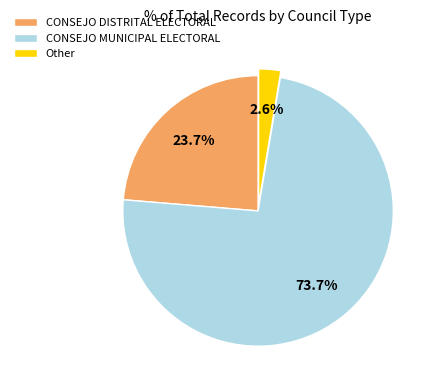

To the nearest percent, what is the combined percentage of Other and CONSEJO DISTRITAL ELECTORAL?

26%